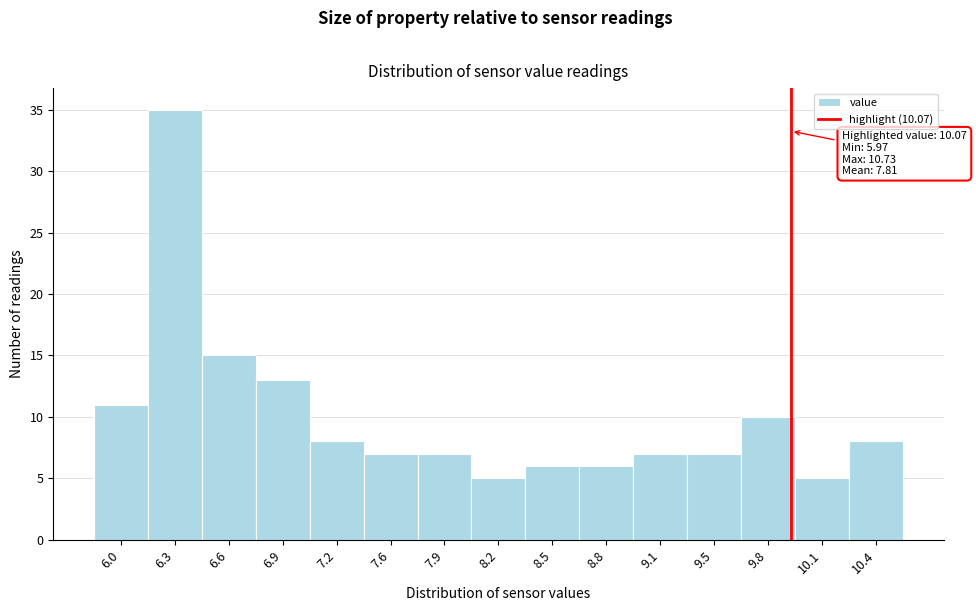

Reading left to right, list all the values displayed in this chart.

11	35	15	13	8	7	7	5	6	6	7	7	10	5	8